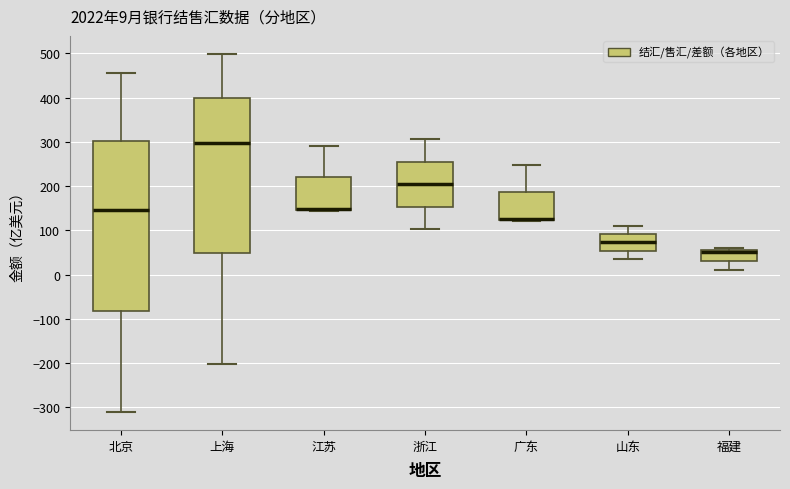

Which box is the tallest, from its lower edge to its upper edge?

北京